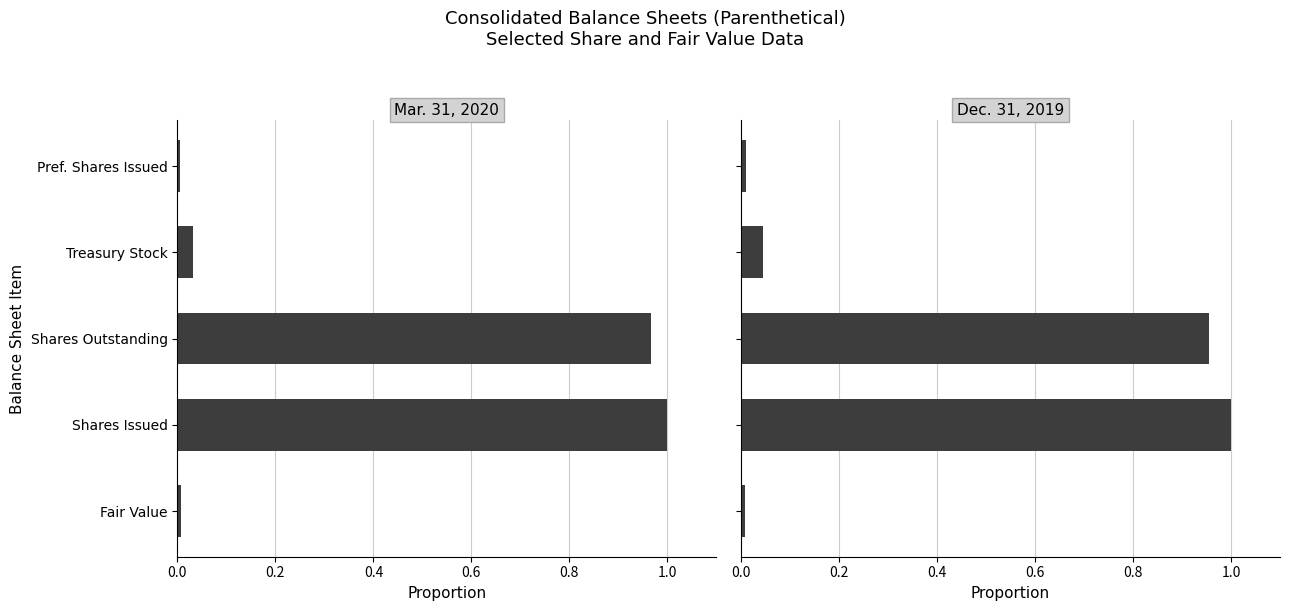

Does the chart contain any negative values?

No